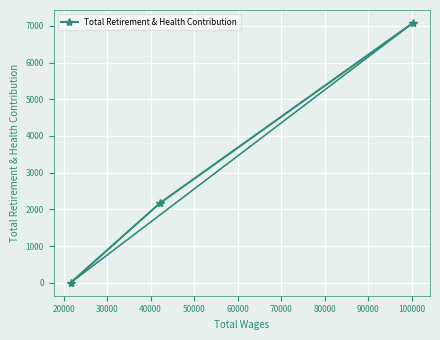

Reading left to right, list all the values displayed in this chart.

0	2168	7080